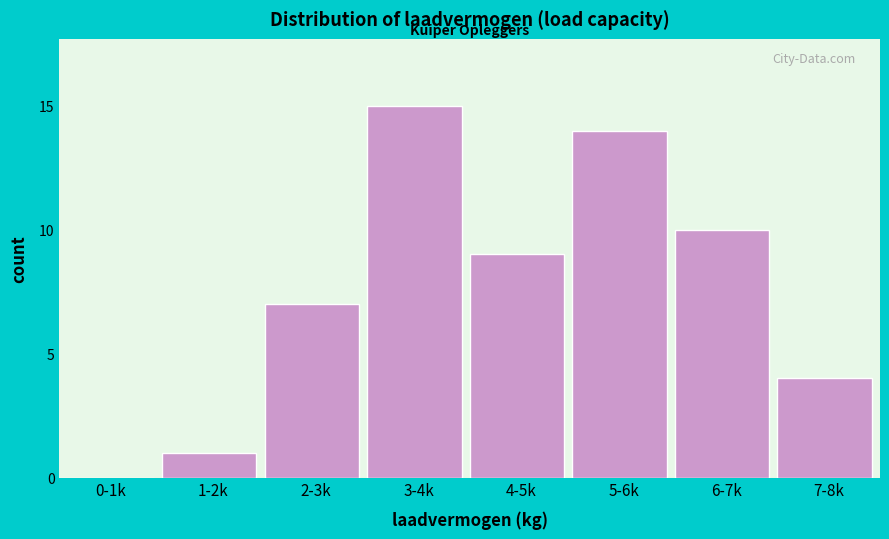

Reading left to right, transcribe all the data shown in this chart.

0-1k=0	1-2k=1	2-3k=7	3-4k=15	4-5k=9	5-6k=14	6-7k=10	7-8k=4